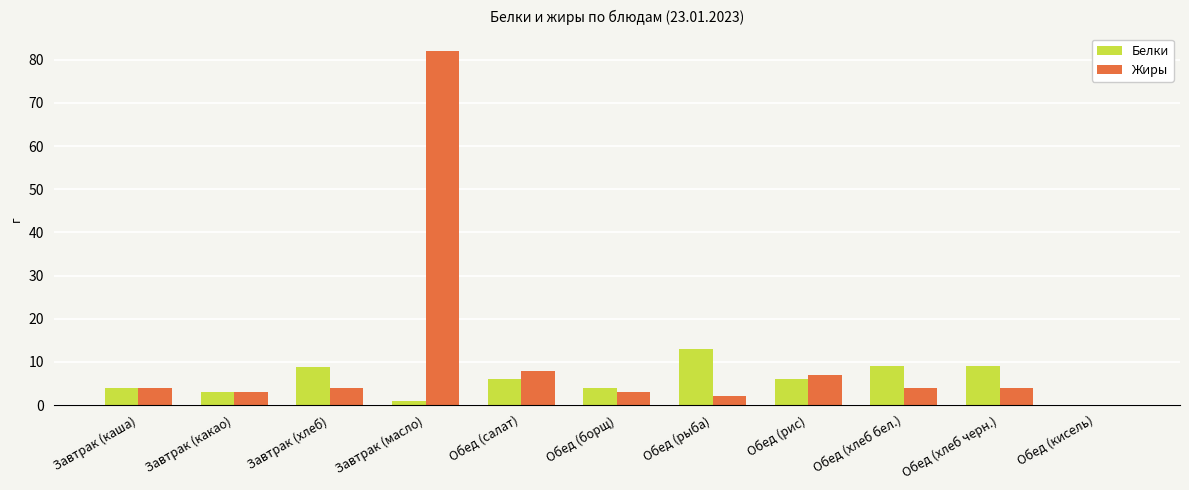

Is it true that Жиры equals 3.0 at Обед (борщ)?

True